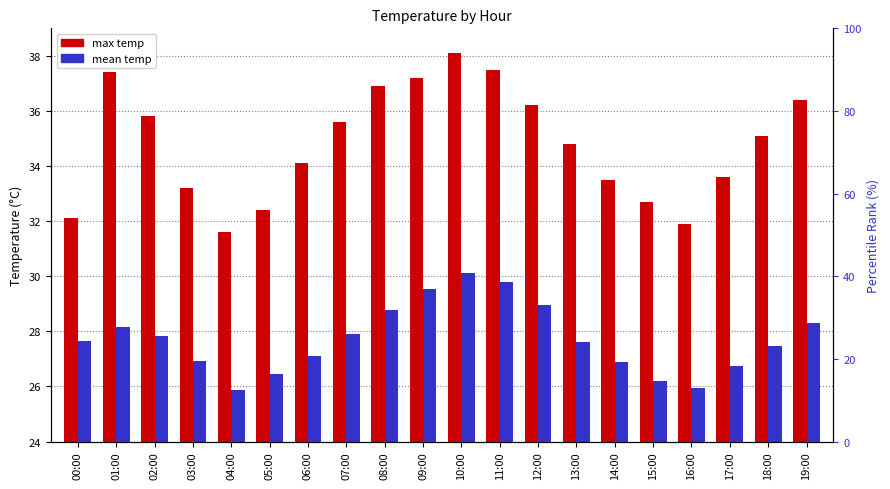

Rank the series by their maximum value, from highest to lowest.

max temp, mean temp